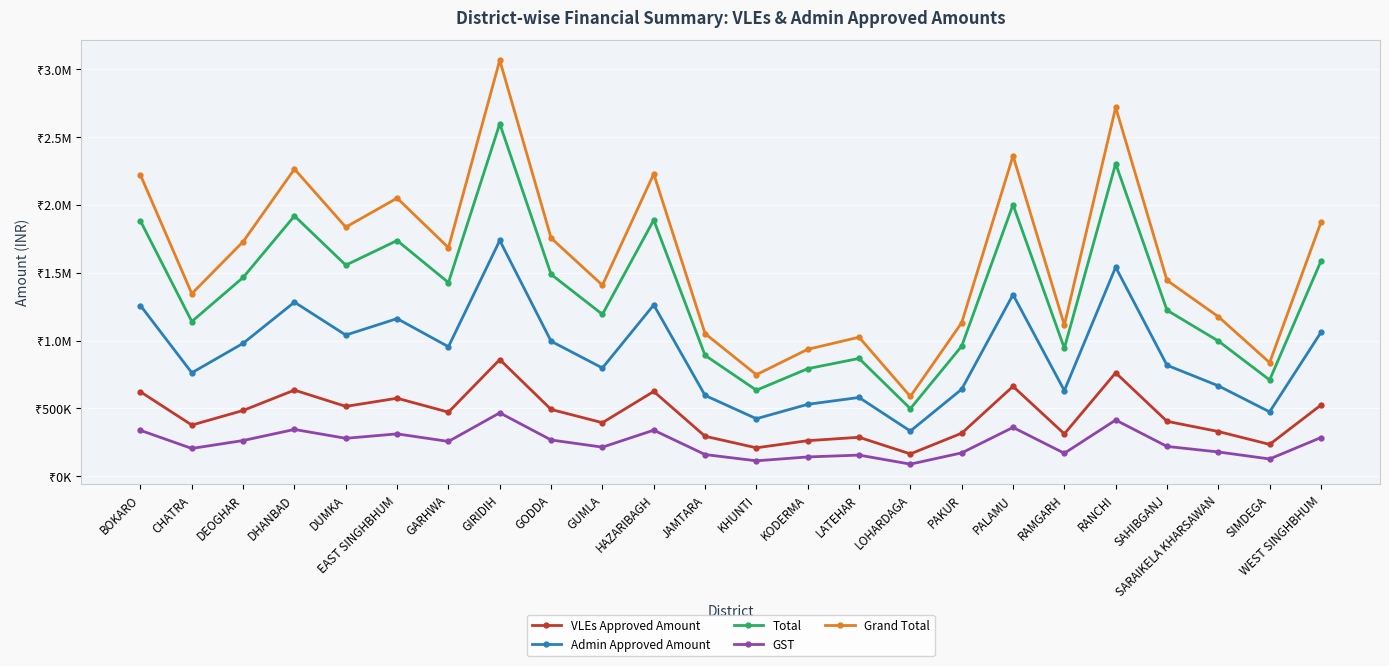

Is the value of GST at GIRIDIH greater than the value of Grand Total at PALAMU?

No